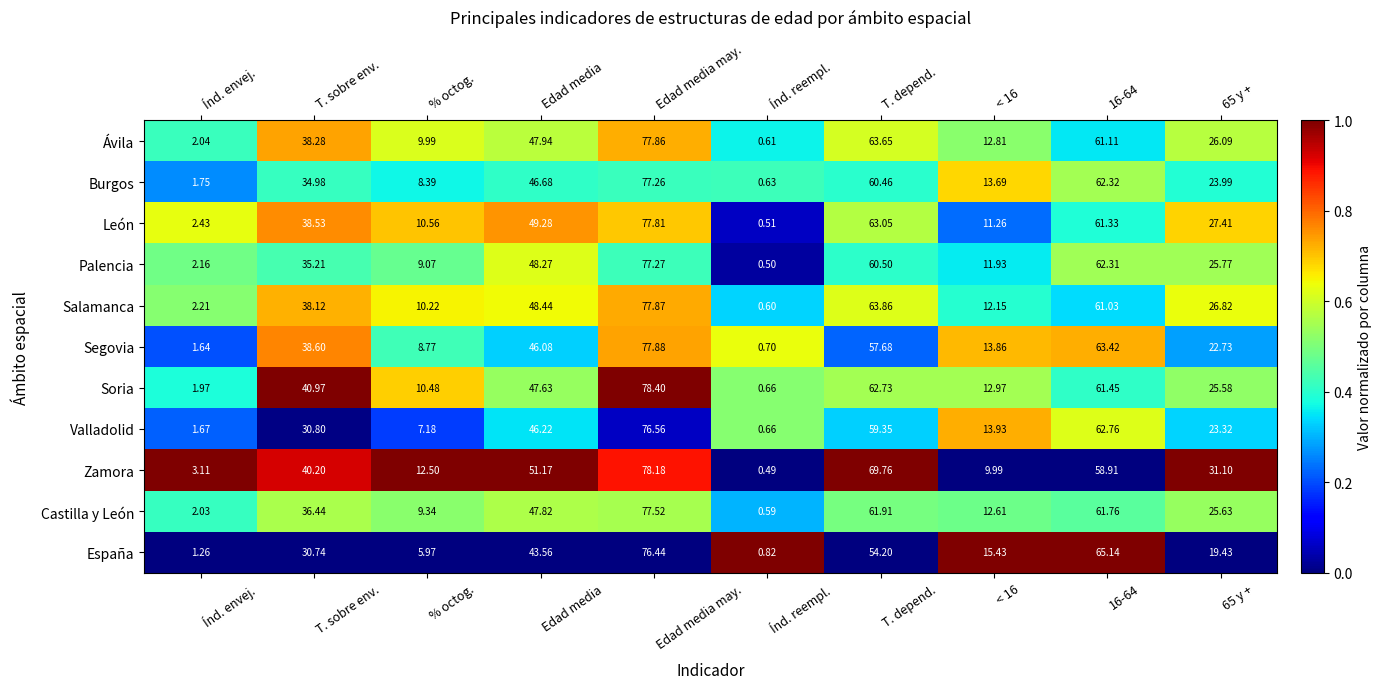

At which label is León closest to 39?

T. sobre env.